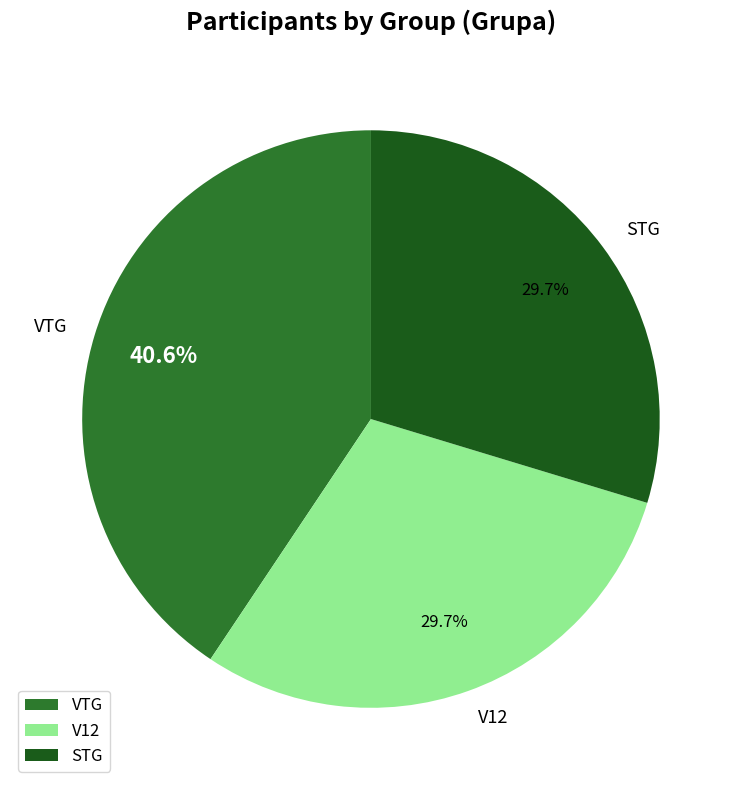

To the nearest percent, what percentage of the pie is STG?

30%